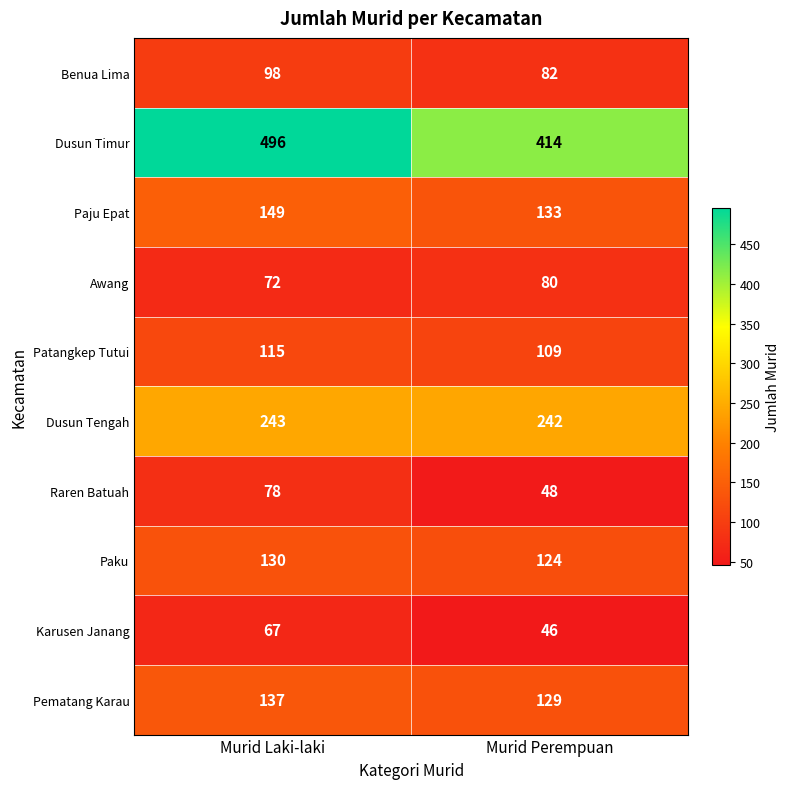

How many series are shown in this chart?

10